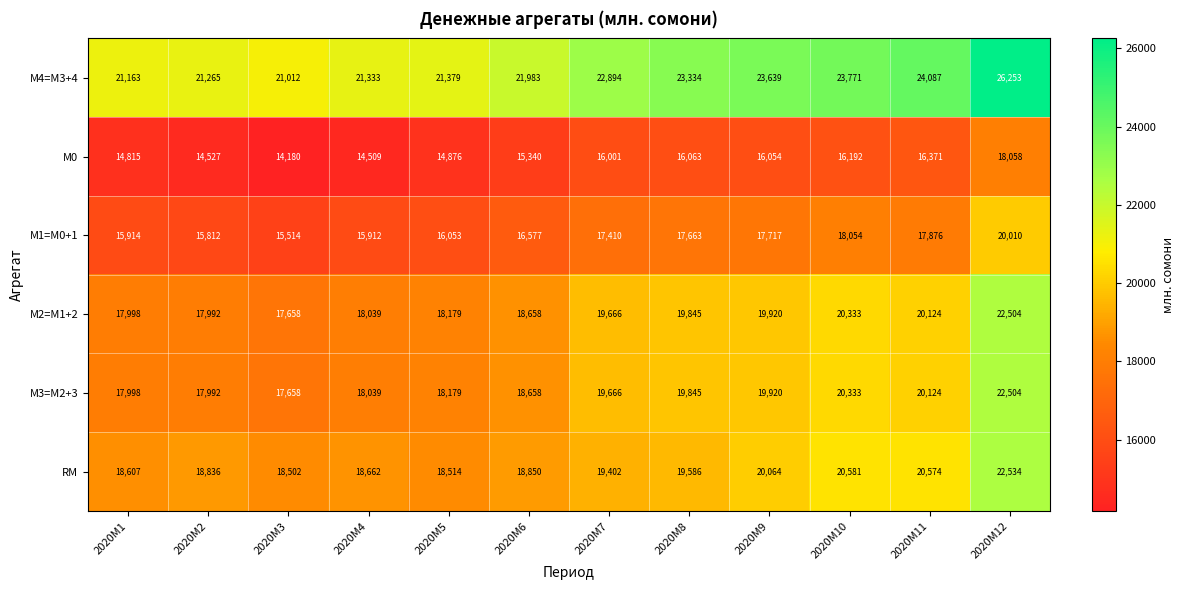

True or false: М1=M0+1 has a value of 18054 at 2020M10.

True